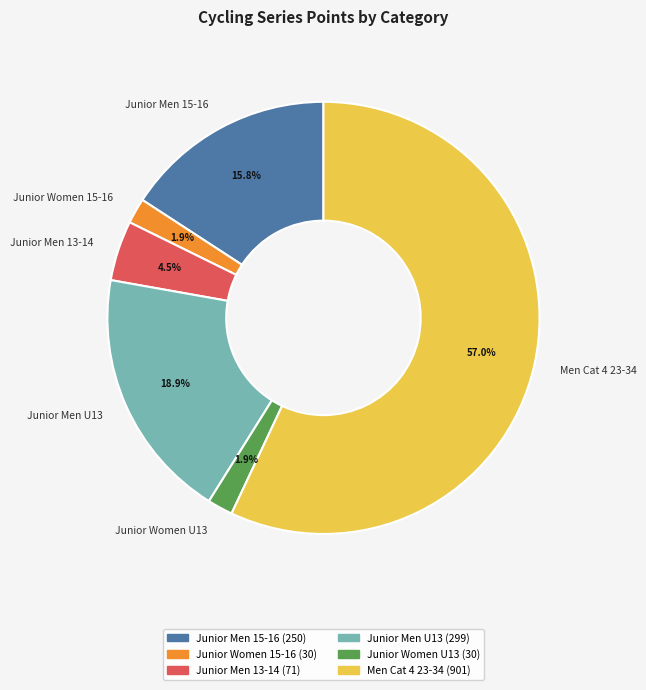

What is the ratio of the value at Junior Women 15-16 to the value at Junior Men 15-16?

0.1